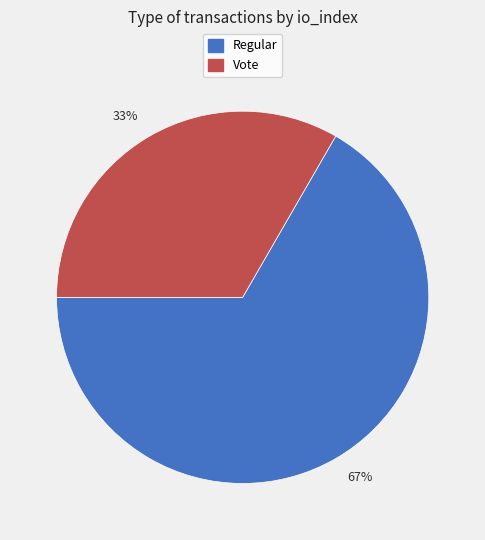

Do 67% and 33% together represent more than half of the pie?

Yes